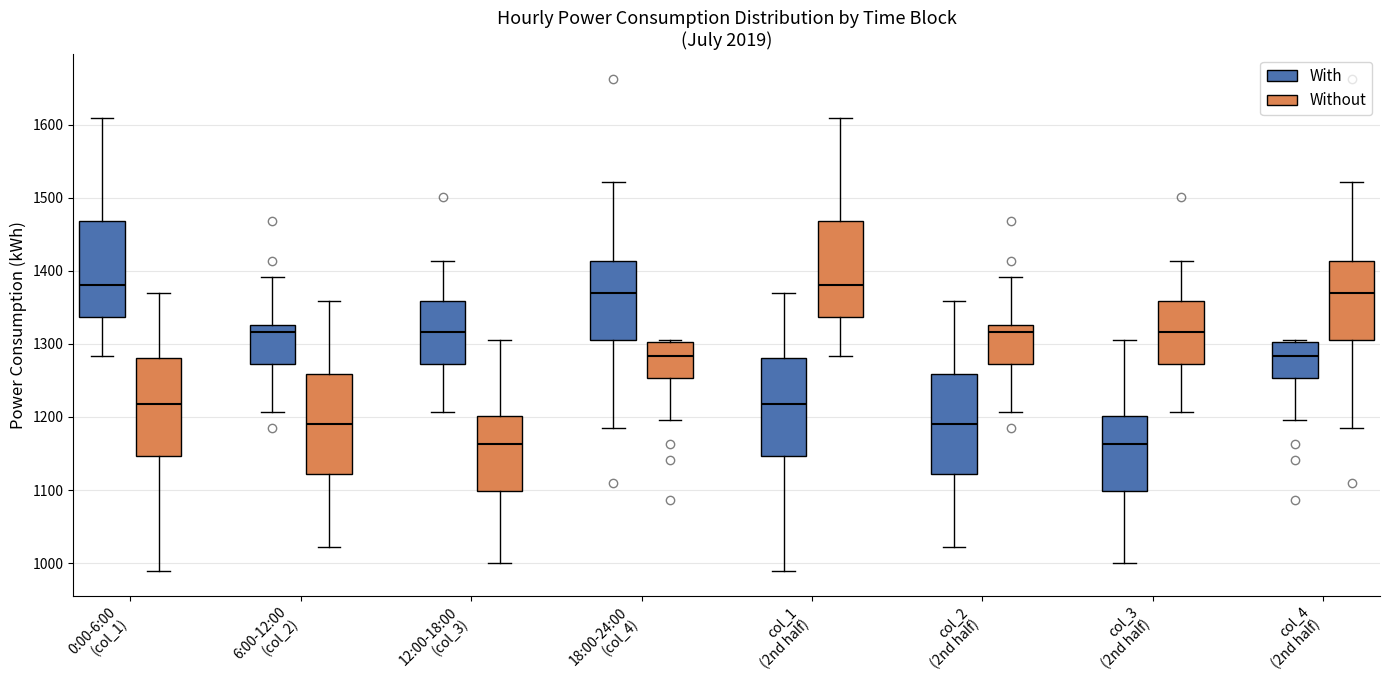

Where is the lower edge of the box for col_3 (2nd half) (Without) on the y-axis? The values are not printed on the chart, so give them approximately, as read against the axis.

1270